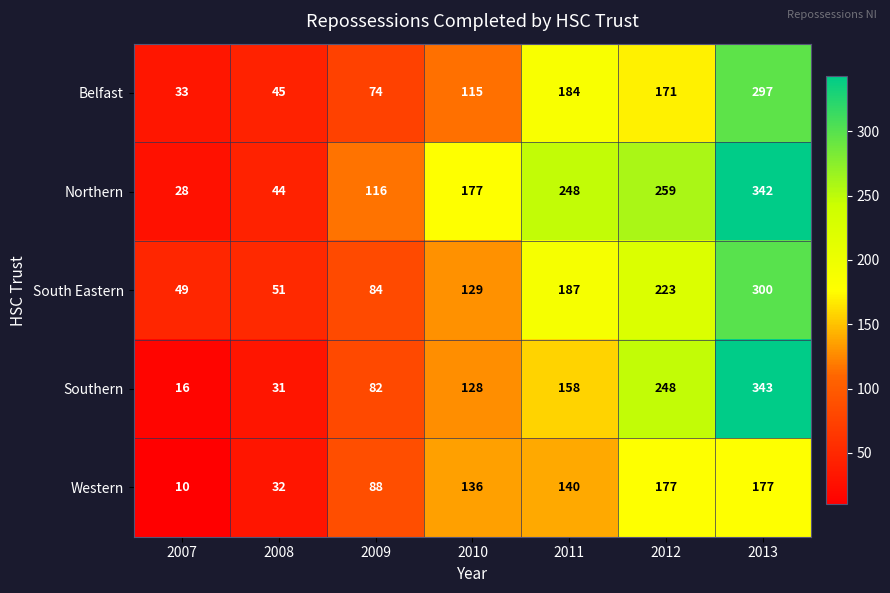

Which series has the largest total across all categories?

Northern